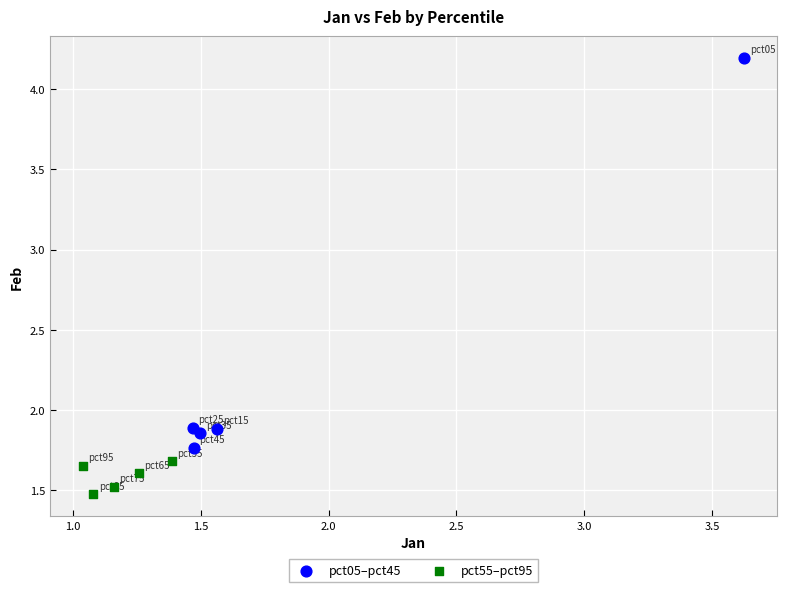

Which series contains the highest Y value?

pct05–pct45